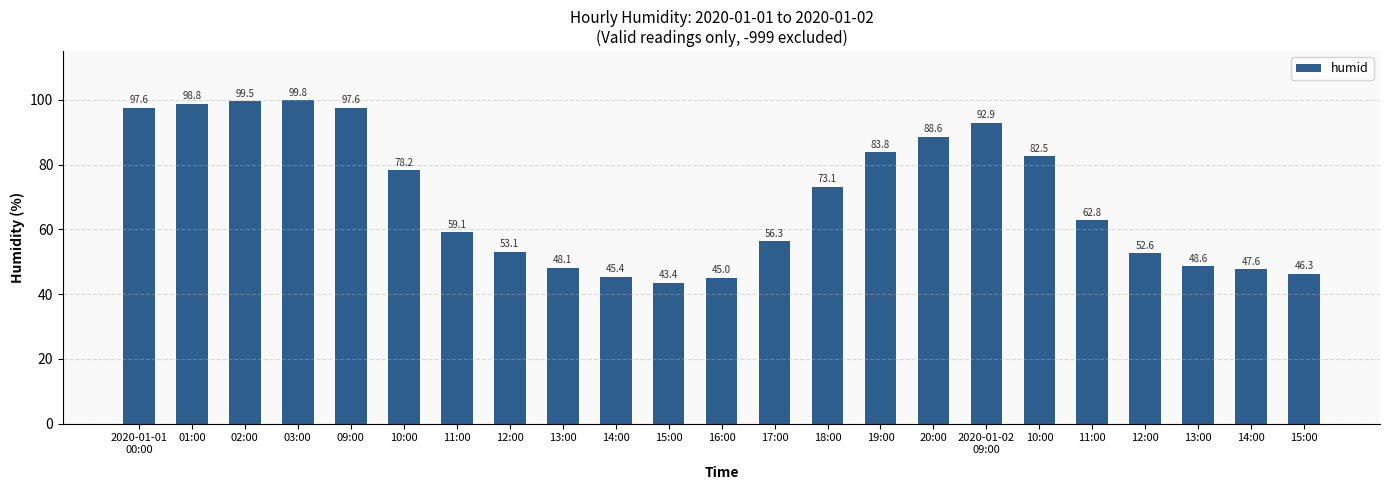

Count the number of data series in this chart.

1